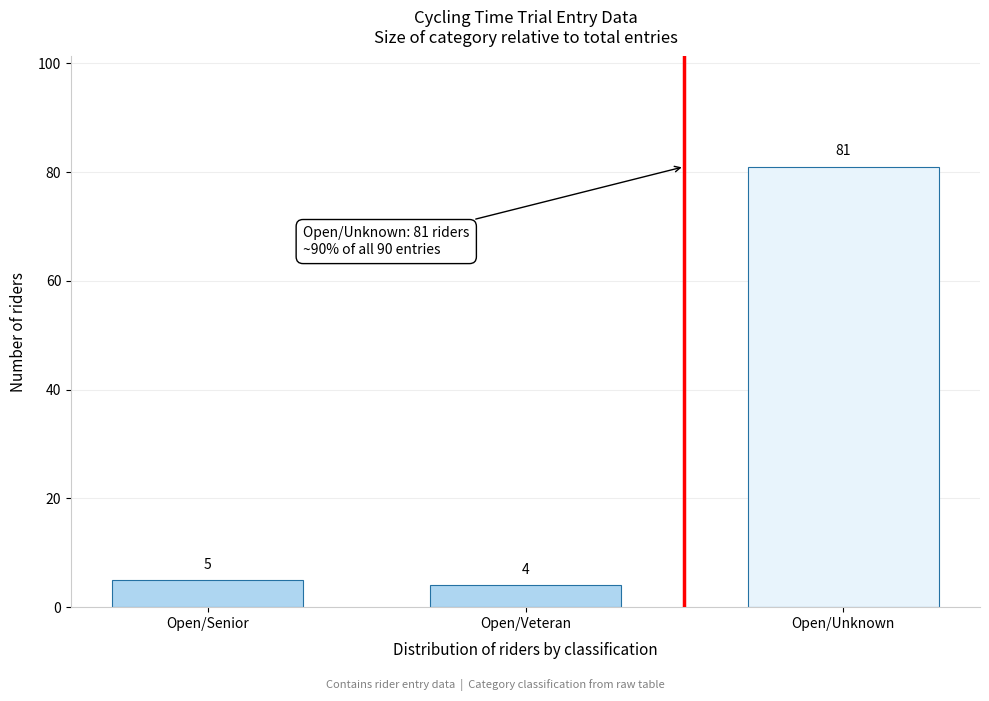

Reading left to right, extract all data points from this chart.

5	4	81